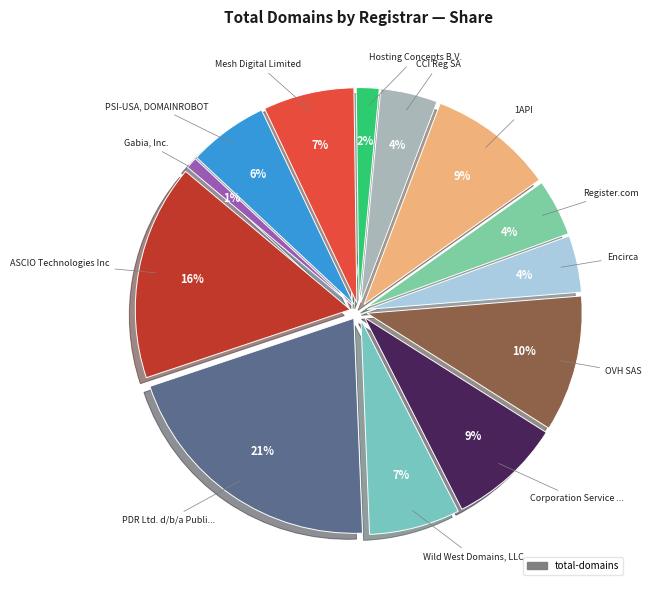

Does any single category account for the majority?

No